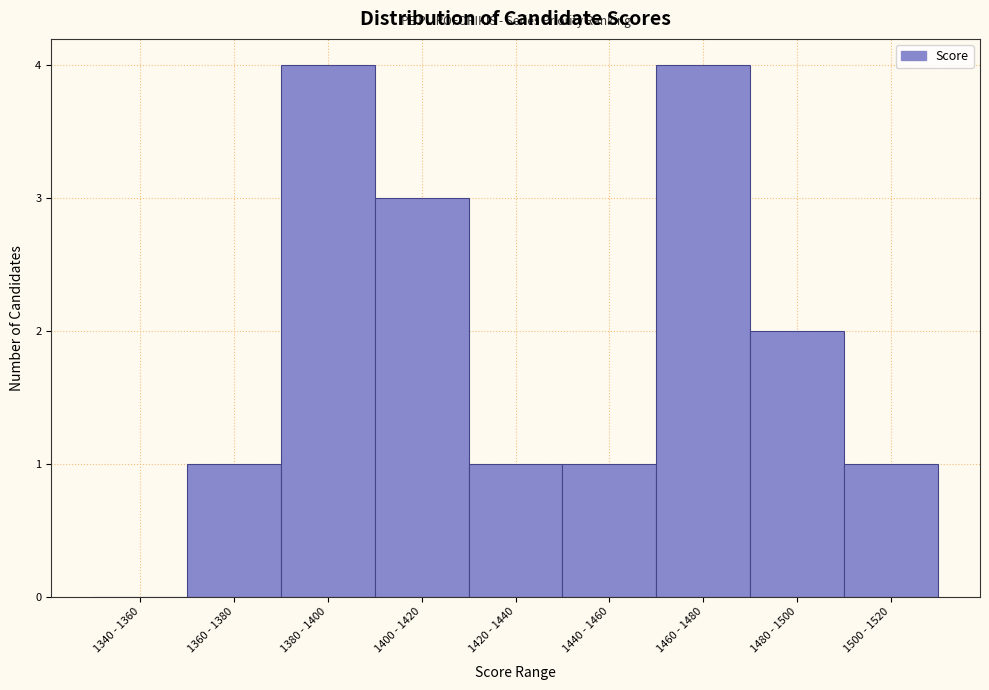

Reading right to left, transcribe all the data shown in this chart.

1500 - 1520=1	1480 - 1500=2	1460 - 1480=4	1440 - 1460=1	1420 - 1440=1	1400 - 1420=3	1380 - 1400=4	1360 - 1380=1	1340 - 1360=0